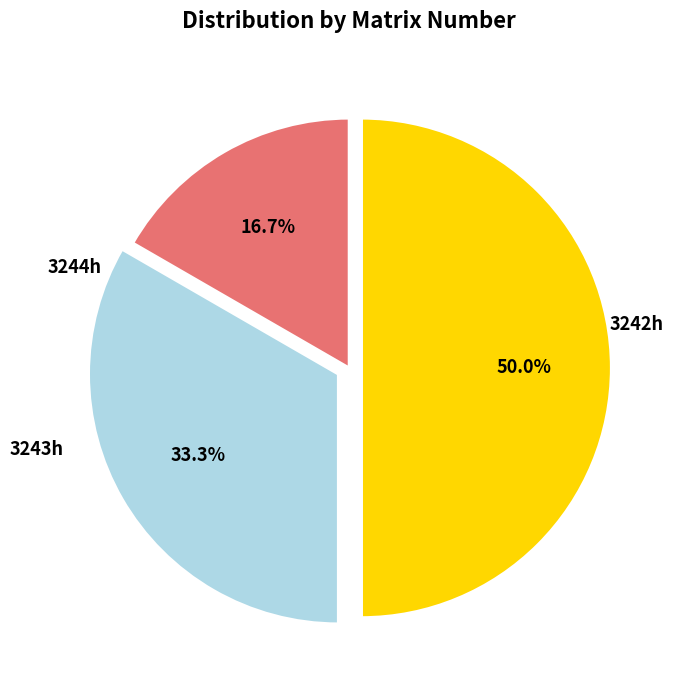

What percentage is the 3243h slice, to the nearest percent?

33%